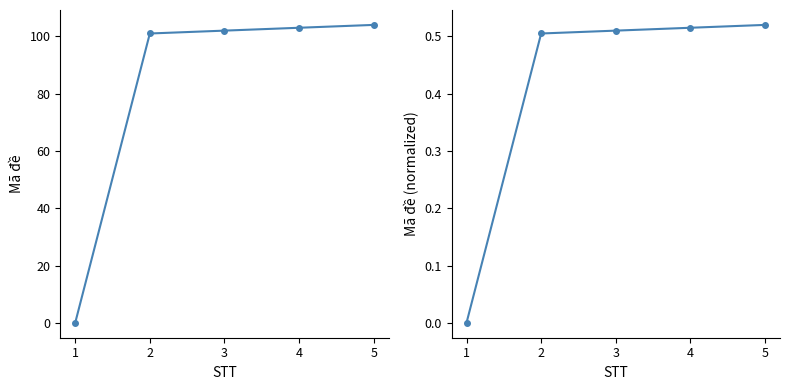

Reading right to left, transcribe all the data shown in this chart.

Mã đề: 104.0	103.0	102.0	101.0	0.0
Mã đề (norm): 0.5	0.5	0.5	0.5	0.0